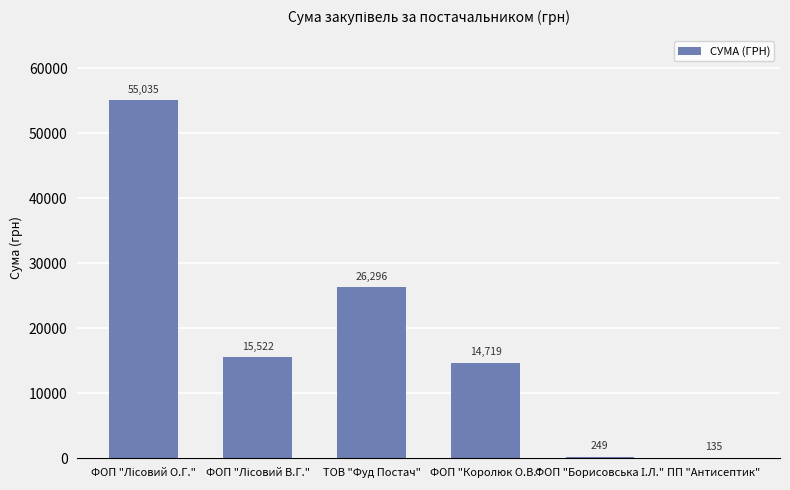

What is the maximum value shown in the chart?

55035.0